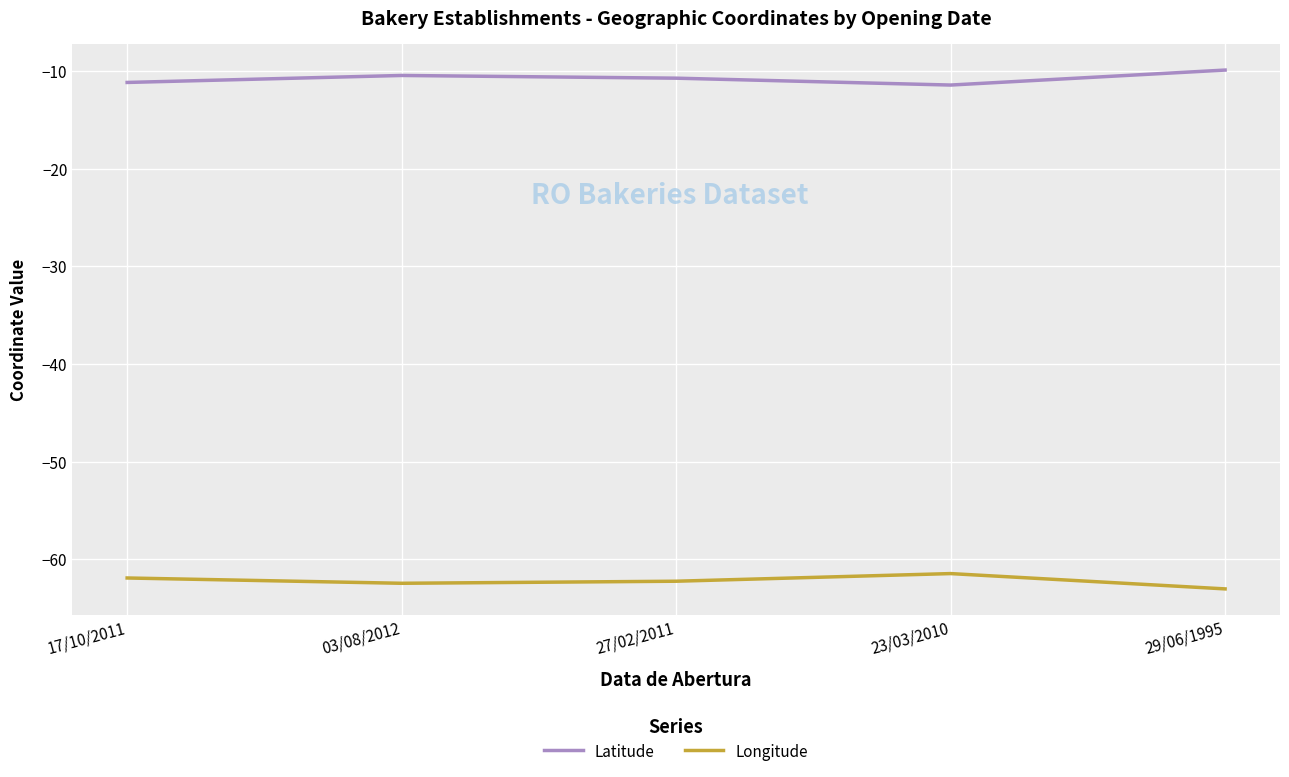

What position from the left is 29/06/1995?

5